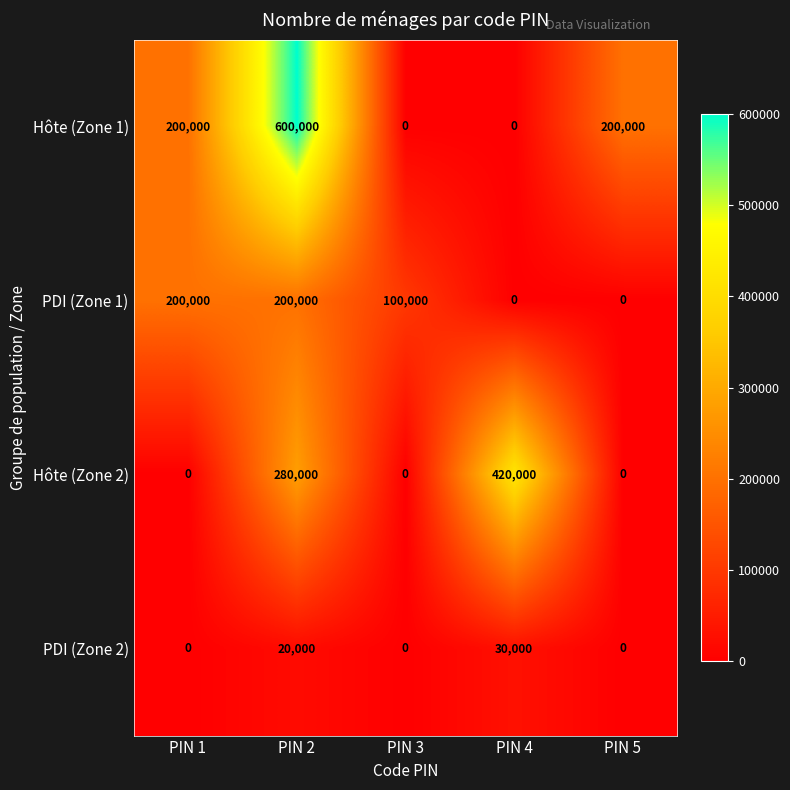

Rank the series by their maximum value, from lowest to highest.

PDI (Zone 2), PDI (Zone 1), Hôte (Zone 2), Hôte (Zone 1)